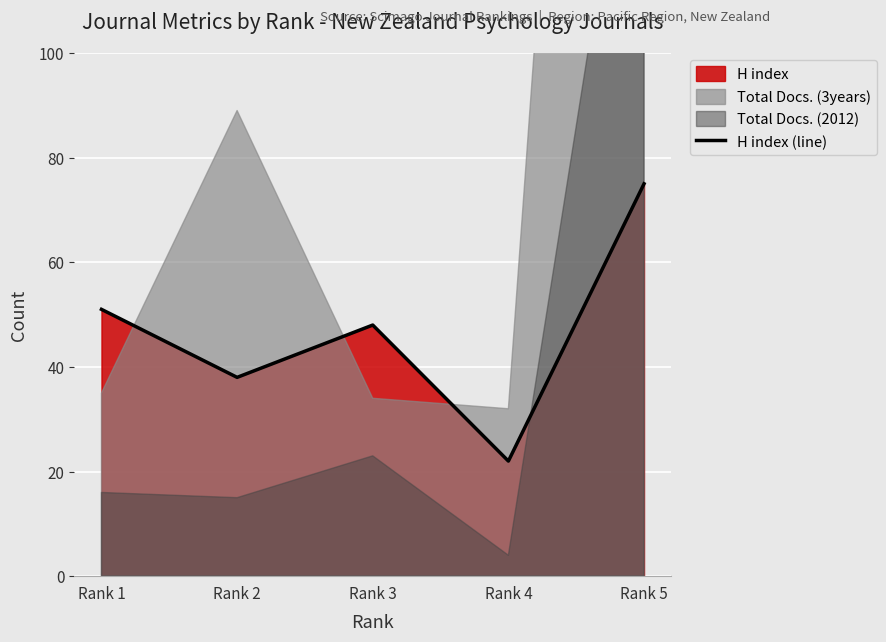

What is the highest value of the H index (line) series?

75